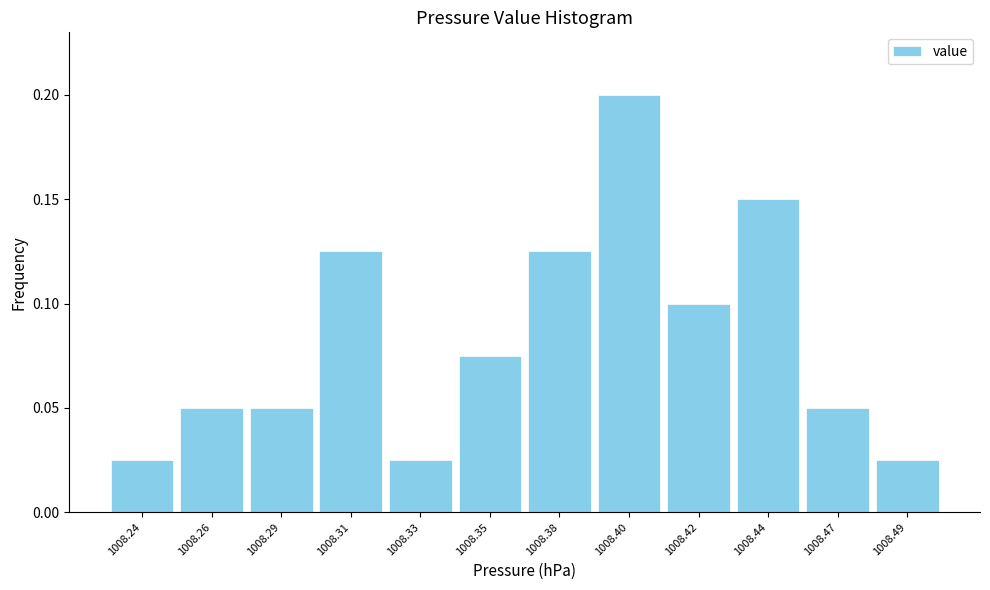

Is it true that the value at 1008.35 is 0.0?

False